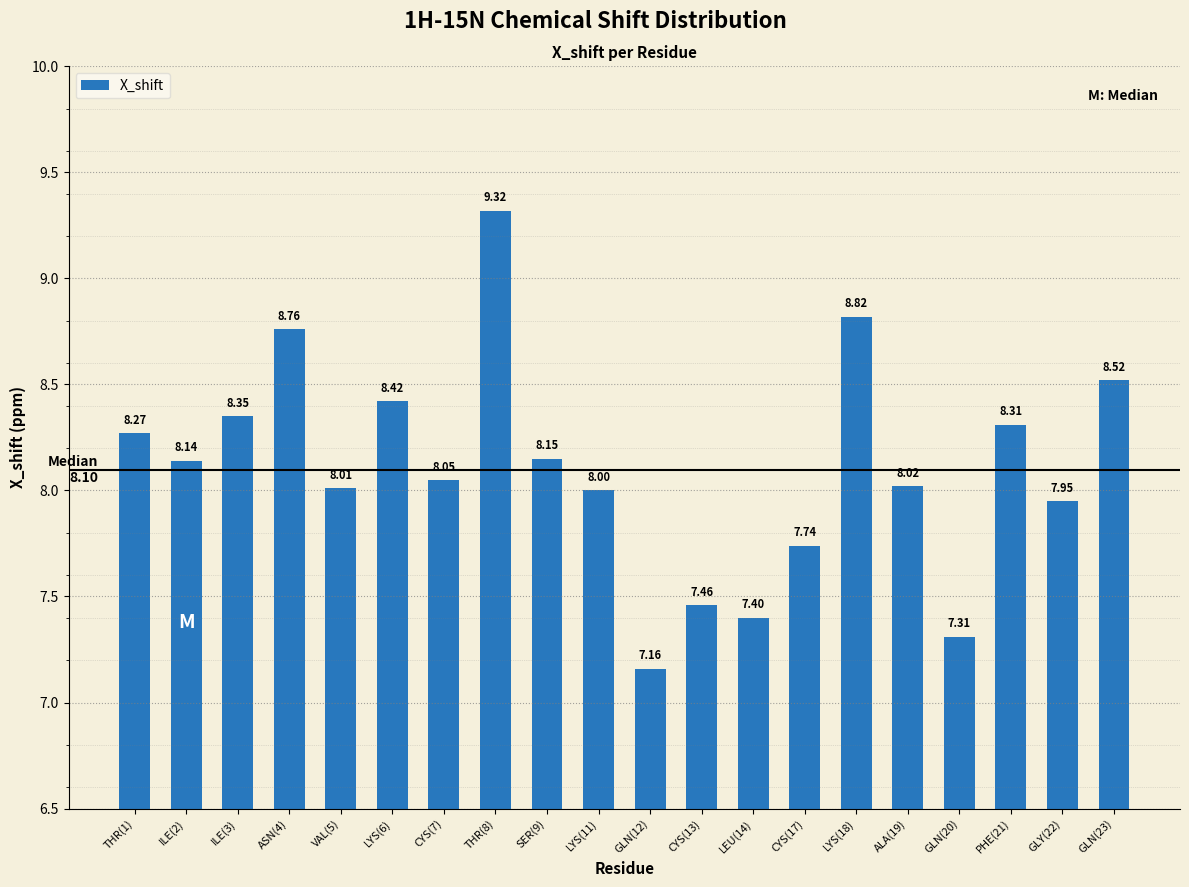

Does the chart contain stacked bars?

No